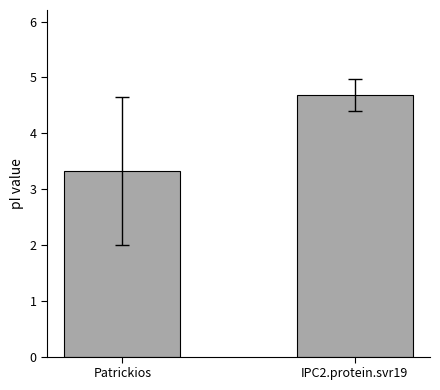

Which category has the highest value across all series?

IPC2.protein.svr19